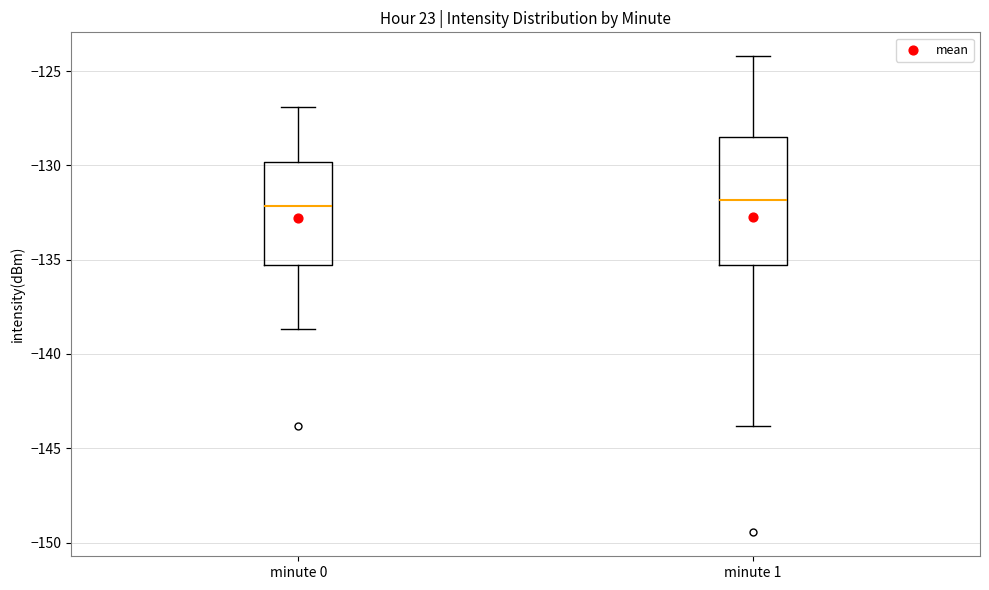

Where does the upper whisker of the box for minute 1 end on the y-axis? The values are not printed on the chart, so give them approximately, as read against the axis.

-124.0